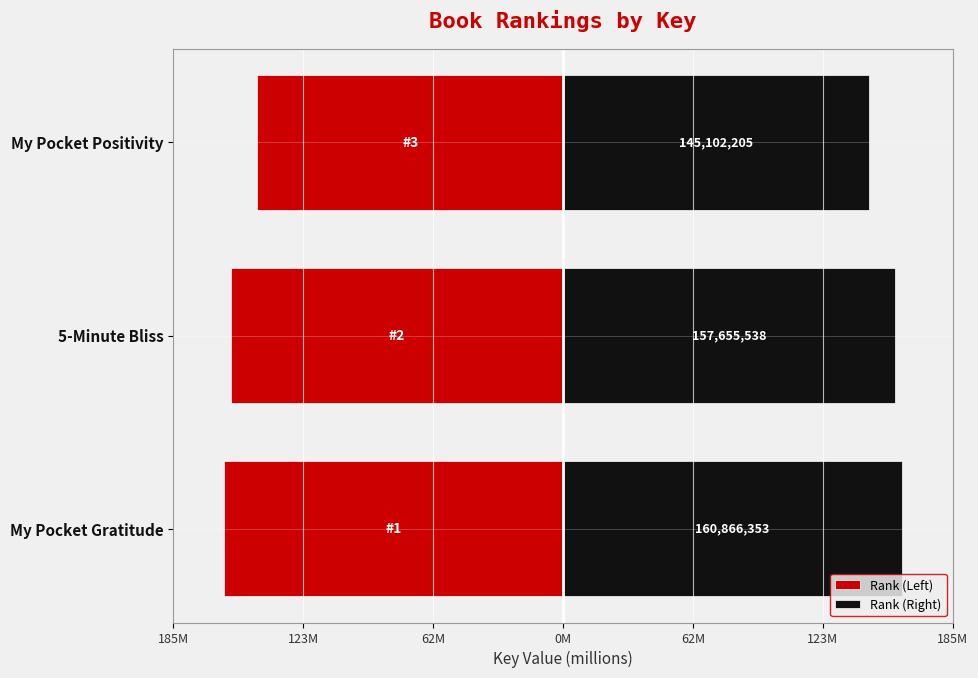

What is the difference between the Rank (Right) values at My Pocket Gratitude and 5-Minute Bliss?

3.2